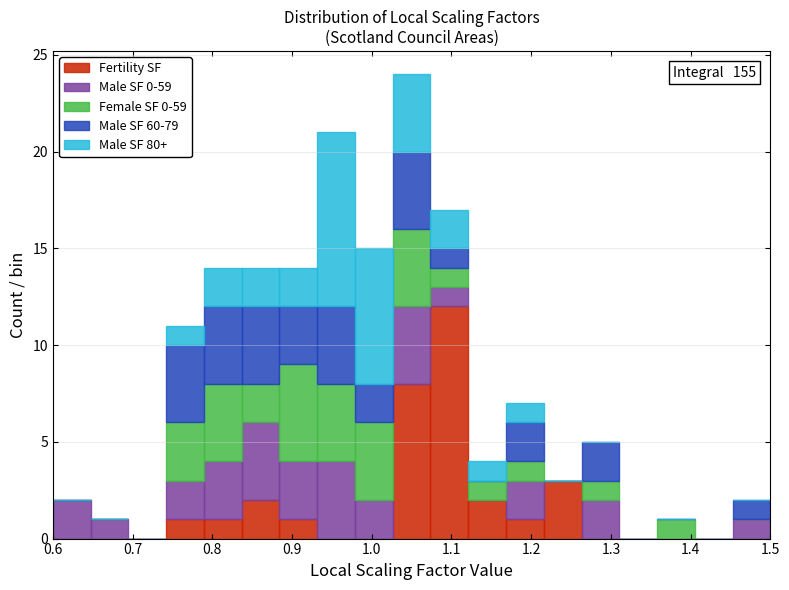

Which range on the x-axis has the tallest stacked bar (by total height)?

1.03 to 1.07